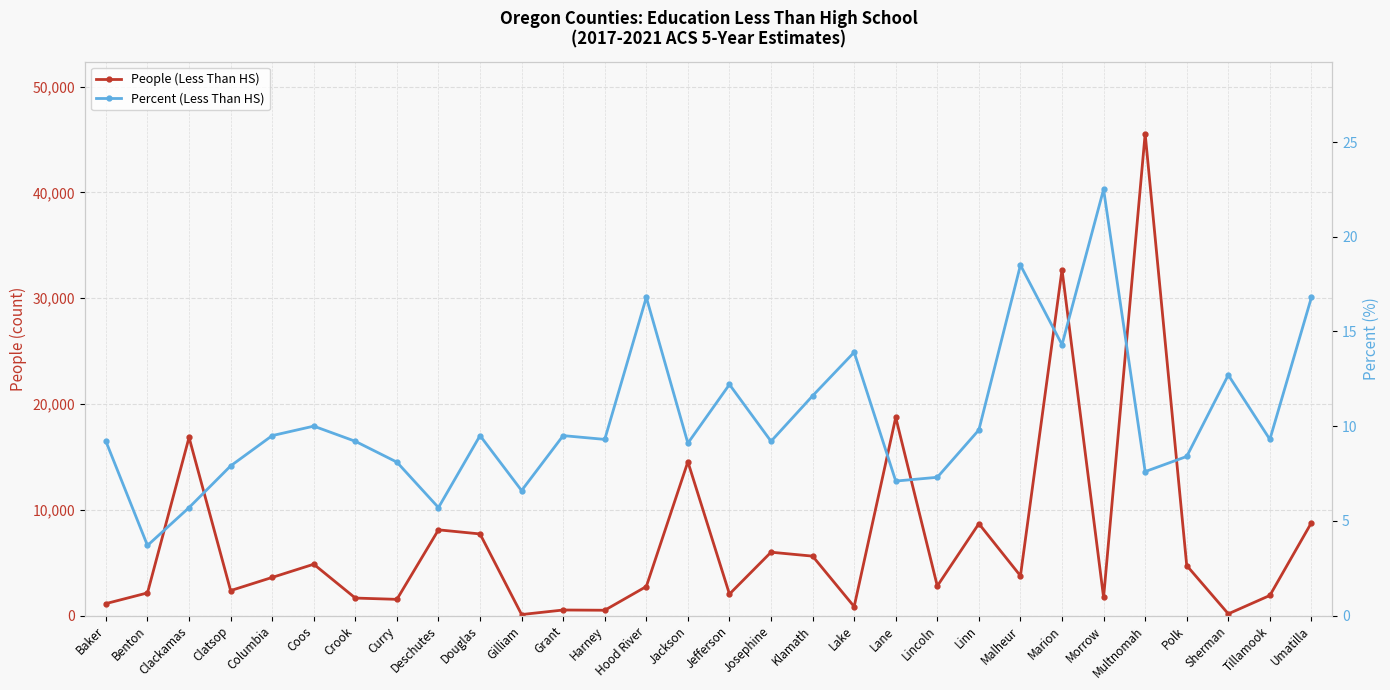

Reading left to right, transcribe all the data shown in this chart.

People (Less Than HS): Baker=1130.0	Benton=2143.0	Clackamas=16842.0	Clatsop=2361.0	Columbia=3606.0	Coos=4854.0	Crook=1655.0	Curry=1533.0	Deschutes=8105.0	Douglas=7716.0	Gilliam=97.0	Grant=526.0	Harney=503.0	Hood River=2747.0	Jackson=14539.0	Jefferson=2031.0	Josephine=5990.0	Klamath=5618.0	Lake=847.0	Lane=18736.0	Lincoln=2793.0	Linn=8686.0	Malheur=3755.0	Marion=32694.0	Morrow=1710.0	Multnomah=45545.0	Polk=4729.0	Sherman=163.0	Tillamook=1902.0	Umatilla=8780.0
Percent (Less Than HS): Baker=9.2	Benton=3.7	Clackamas=5.7	Clatsop=7.9	Columbia=9.5	Coos=10.0	Crook=9.2	Curry=8.1	Deschutes=5.7	Douglas=9.5	Gilliam=6.6	Grant=9.5	Harney=9.3	Hood River=16.8	Jackson=9.1	Jefferson=12.2	Josephine=9.2	Klamath=11.6	Lake=13.9	Lane=7.1	Lincoln=7.3	Linn=9.8	Malheur=18.5	Marion=14.3	Morrow=22.5	Multnomah=7.6	Polk=8.4	Sherman=12.7	Tillamook=9.3	Umatilla=16.8